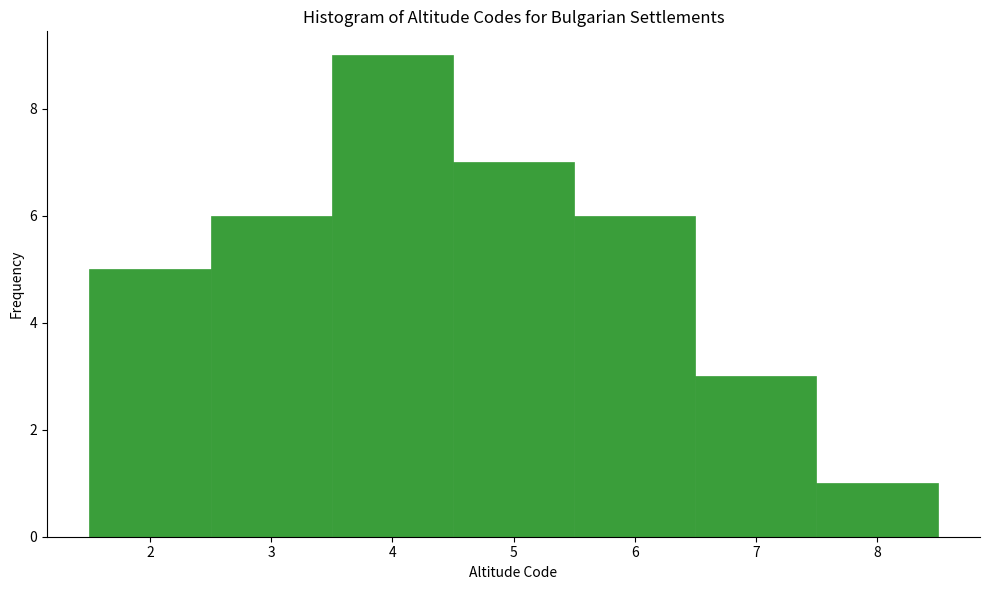

Reading left to right, transcribe this chart: for each bar, give the range it covers on the x-axis and its height. The values are not printed on the chart, so give them approximately, as read against the axis.

1.5 to 2.5: 5
2.5 to 3.5: 6
3.5 to 4.5: 9
4.5 to 5.5: 7
5.5 to 6.5: 6
6.5 to 7.5: 3
7.5 to 8.5: 1